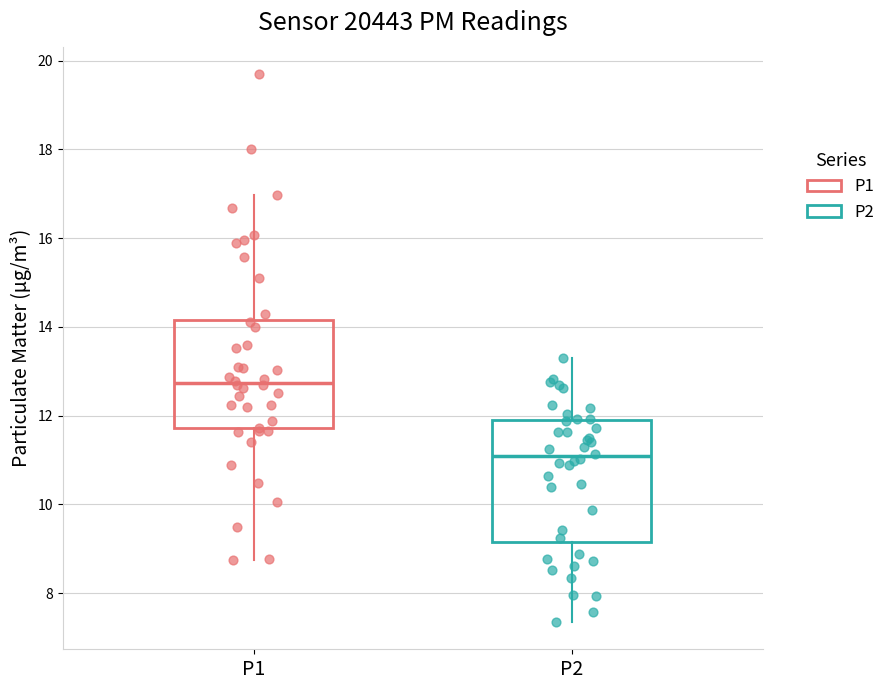

Comparing the boxes themselves (not the whiskers), which one is the tallest?

P2